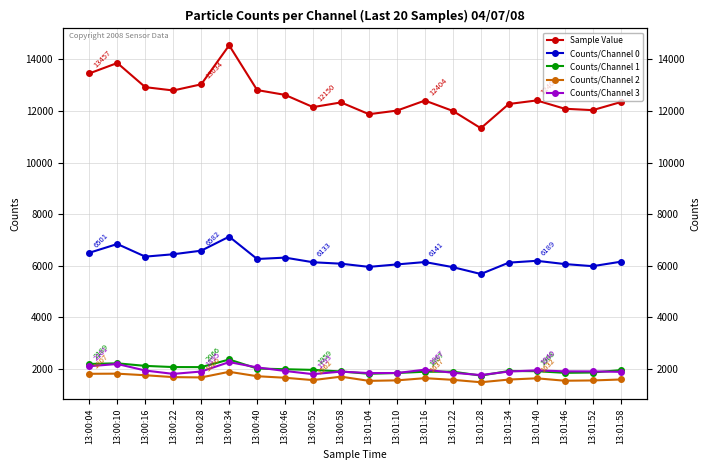

How many interior local peaks does the Counts/Channel 2 series have?

5